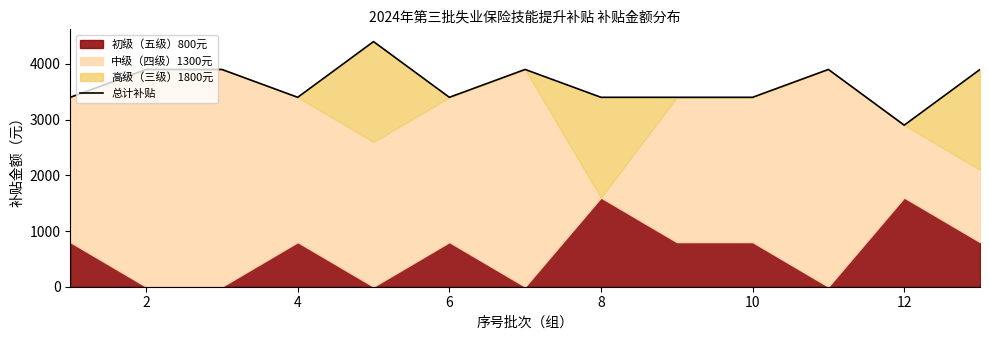

What is the sum of all values?

47200